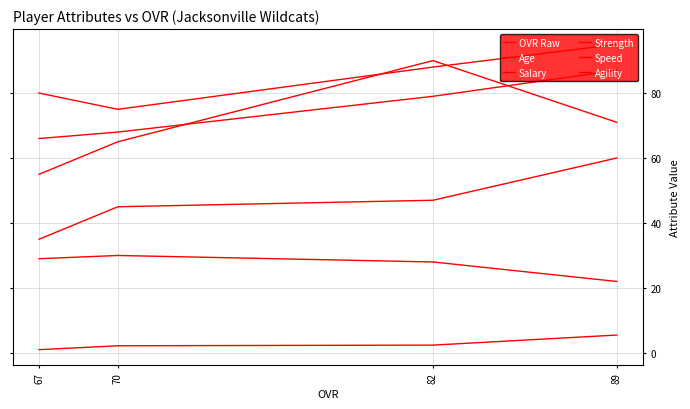

At which category does the chart reach its peak across all series?

89